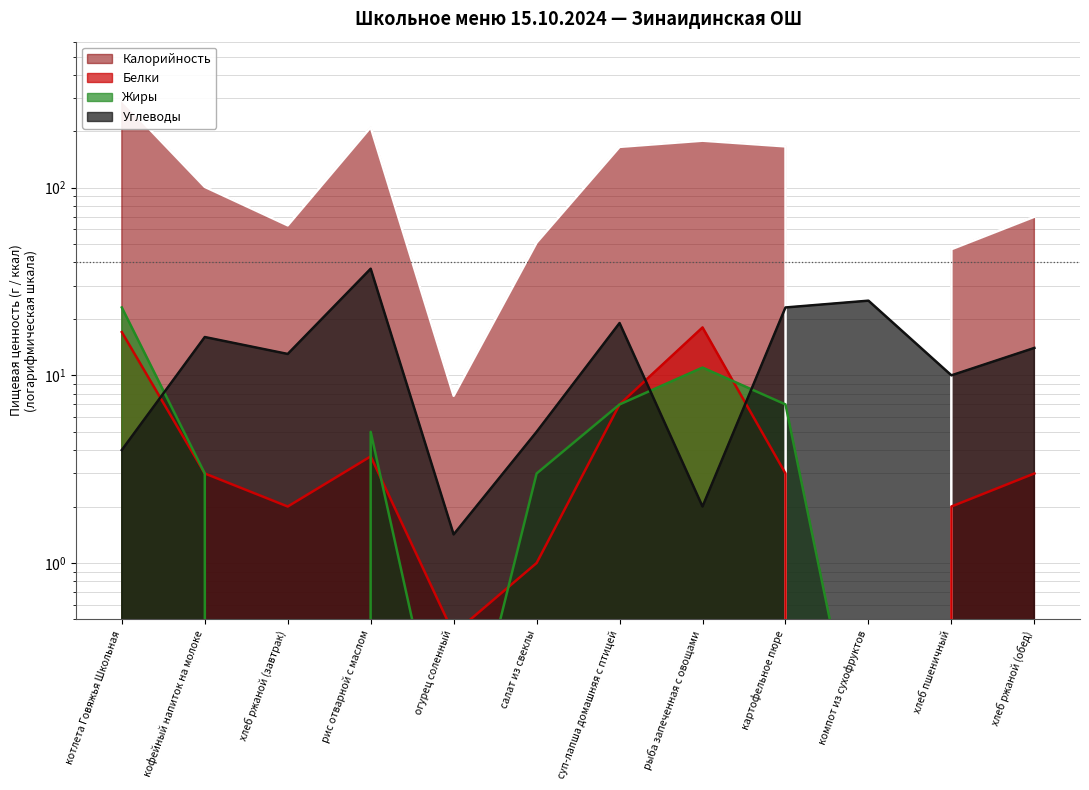

Where is Калорийность nearest to the value 146?

суп-лапша домашняя с птицей